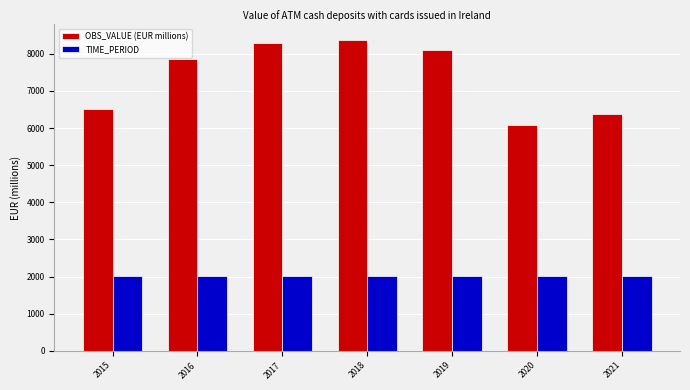

What is the sum of all OBS_VALUE (EUR millions) values?

51578.2